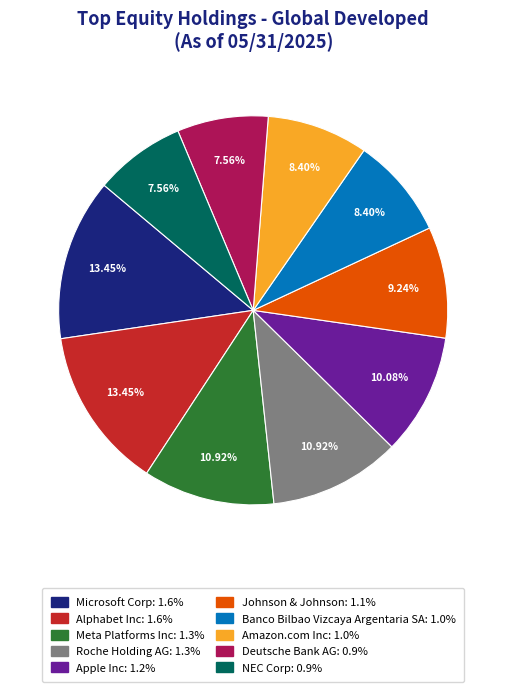

Is there any slice that represents more than half of the pie?

No